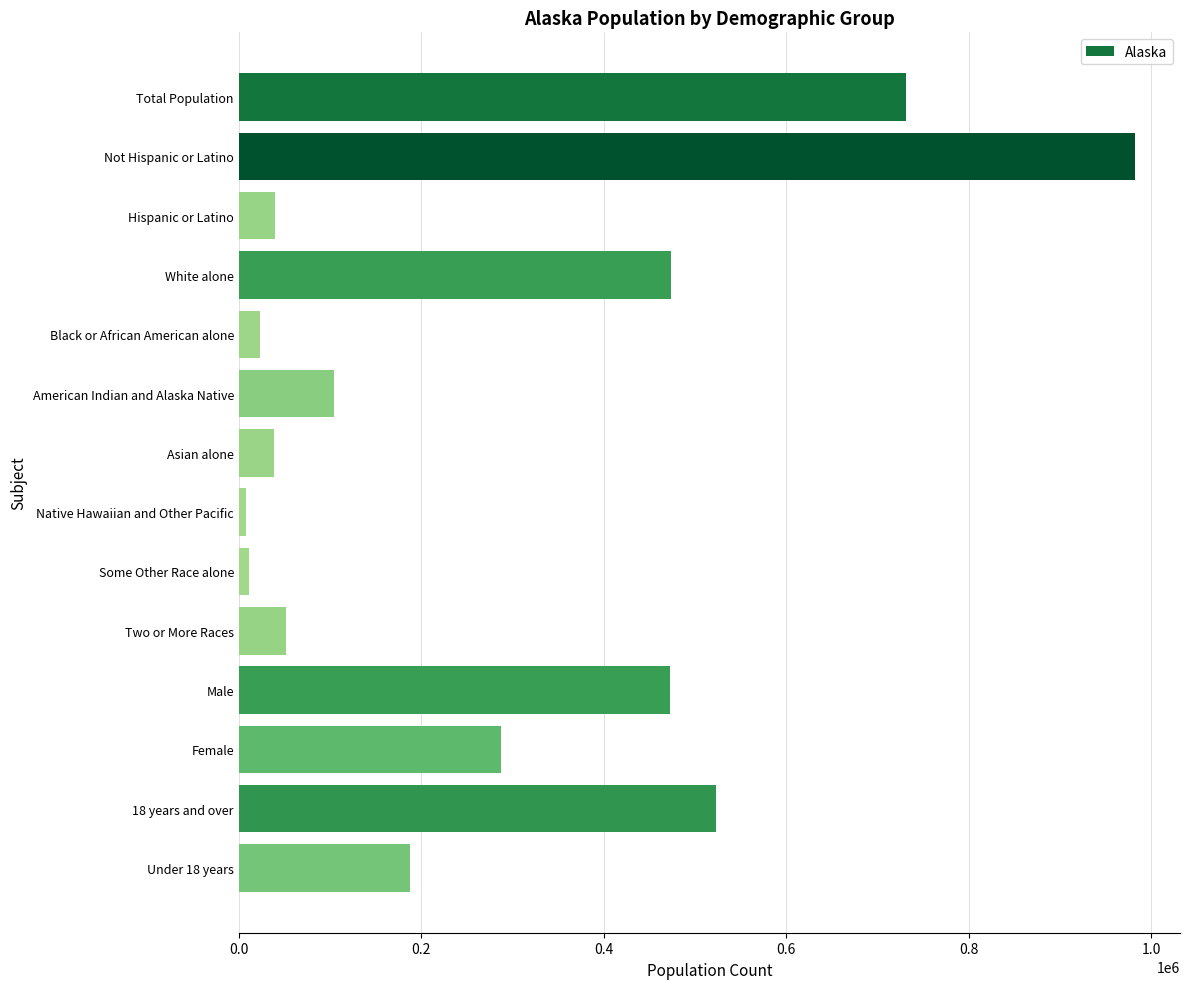

Is it true that the value at Male is 472369?

True